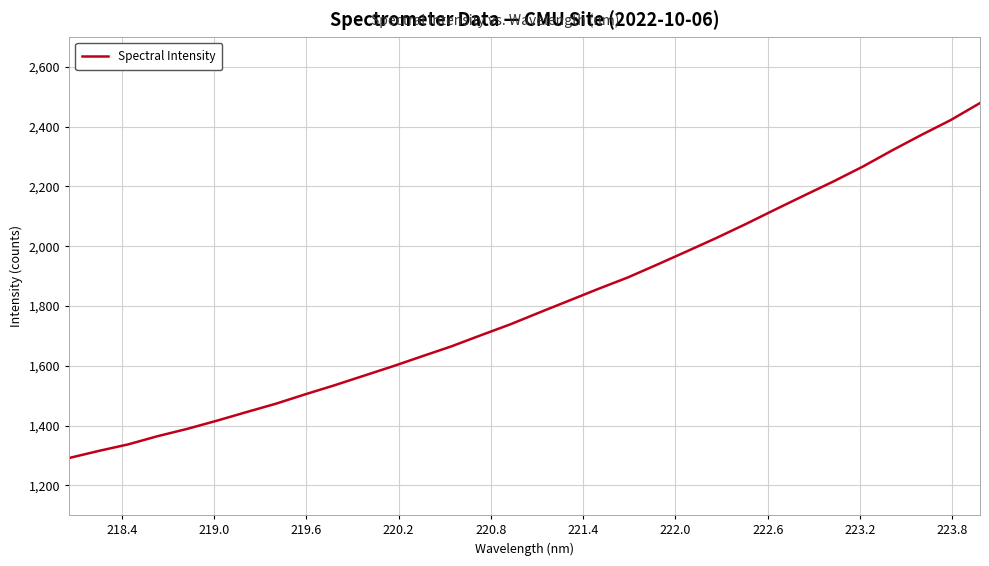

What is the smallest value displayed?

1291.5